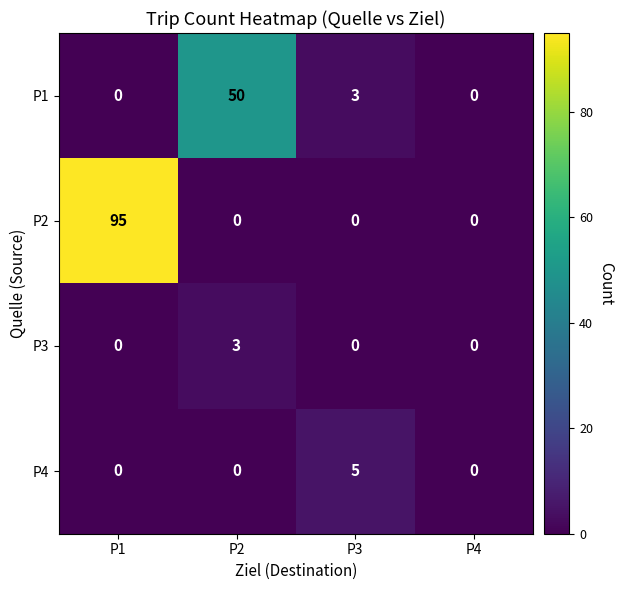

The value of P3 at P1 is 0. True or false?

True